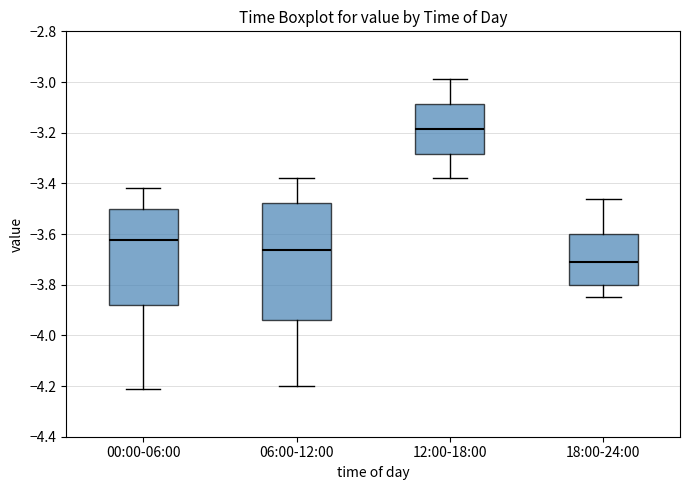

Reading left to right, transcribe this box plot: for each box, give where its median line is, the range the box spans, and where its two whiskers end, as read against the y-axis. The values are not printed on the chart, so give them approximately, as read against the axis.

00:00-06:00: median -3.62, box -3.88 to -3.50, whiskers -4.20 to -3.42
06:00-12:00: median -3.66, box -3.94 to -3.48, whiskers -4.20 to -3.38
12:00-18:00: median -3.18, box -3.28 to -3.08, whiskers -3.38 to -2.98
18:00-24:00: median -3.70, box -3.80 to -3.60, whiskers -3.84 to -3.46